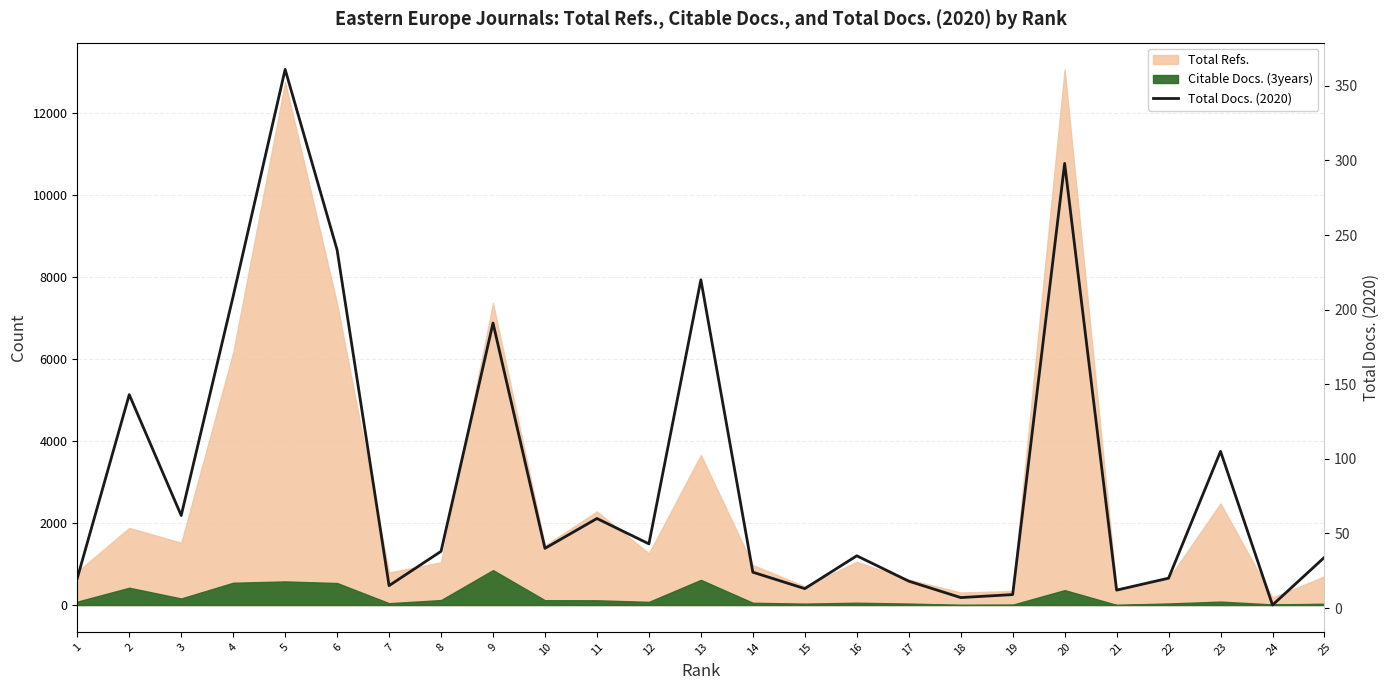

The value at 16 is 35. True or false?

True